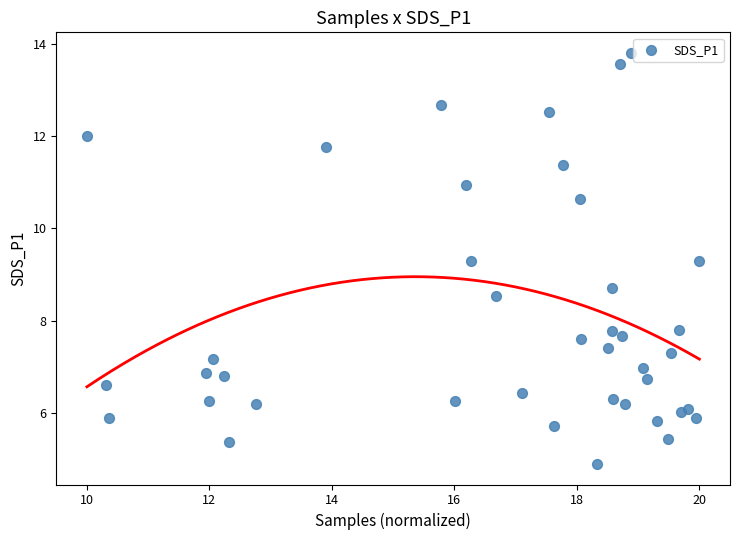

What is the range of X values (max minus min)?

10.0